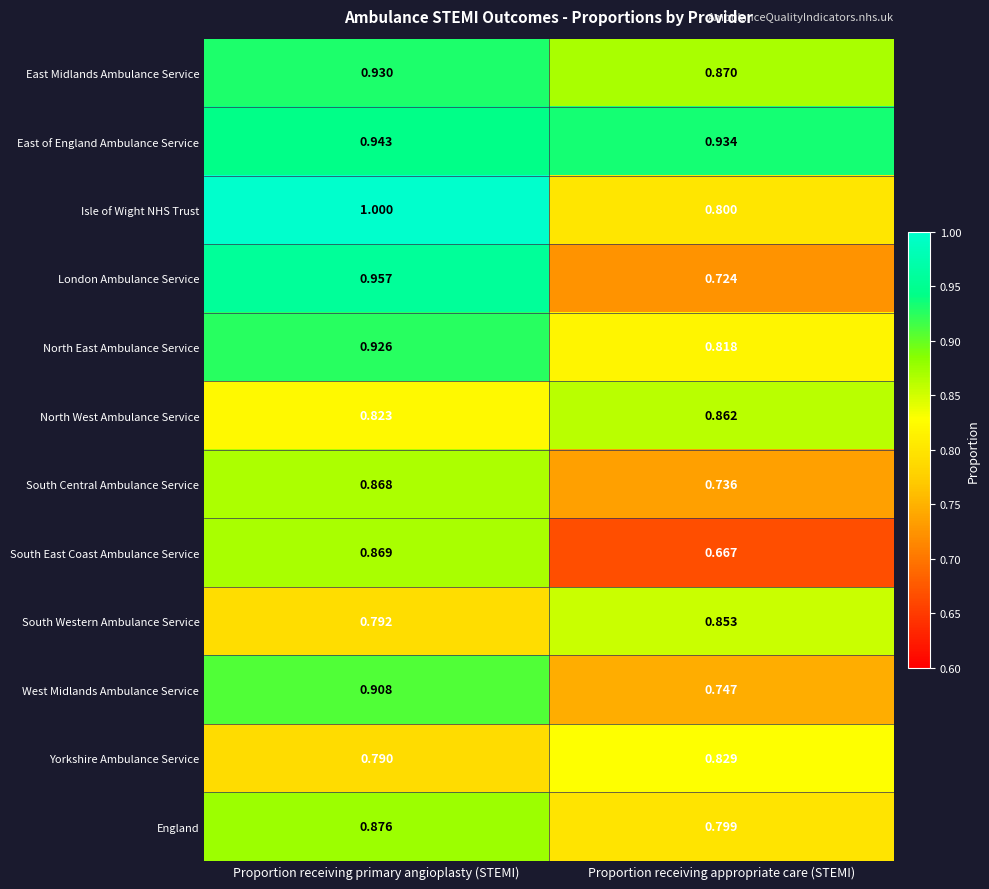

Which series has the largest total across all categories?

East of England Ambulance Service